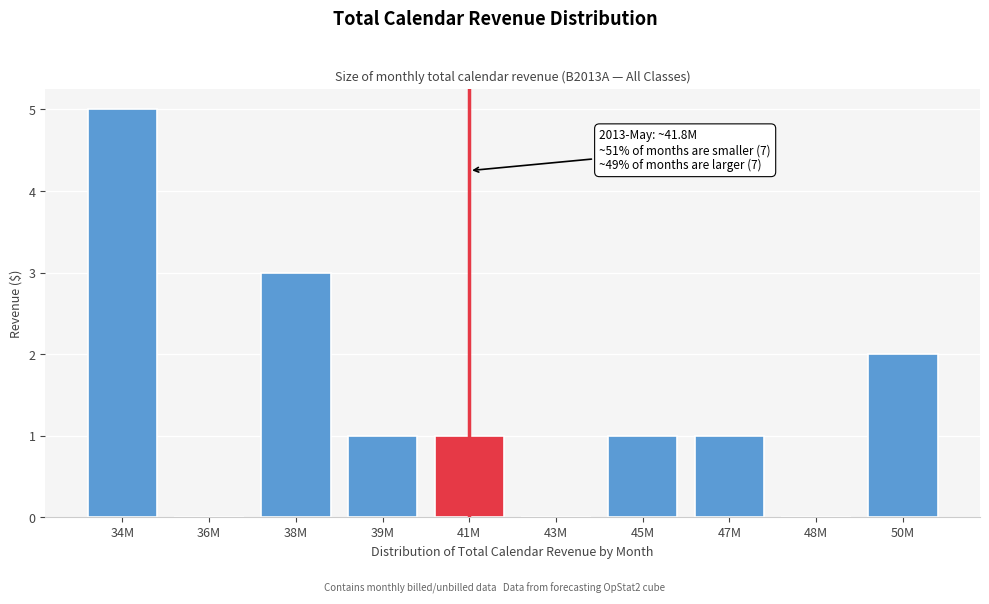

Reading left to right, transcribe all the data shown in this chart.

34M=5	36M=0	38M=3	39M=1	41M=1	43M=0	45M=1	47M=1	48M=0	50M=2